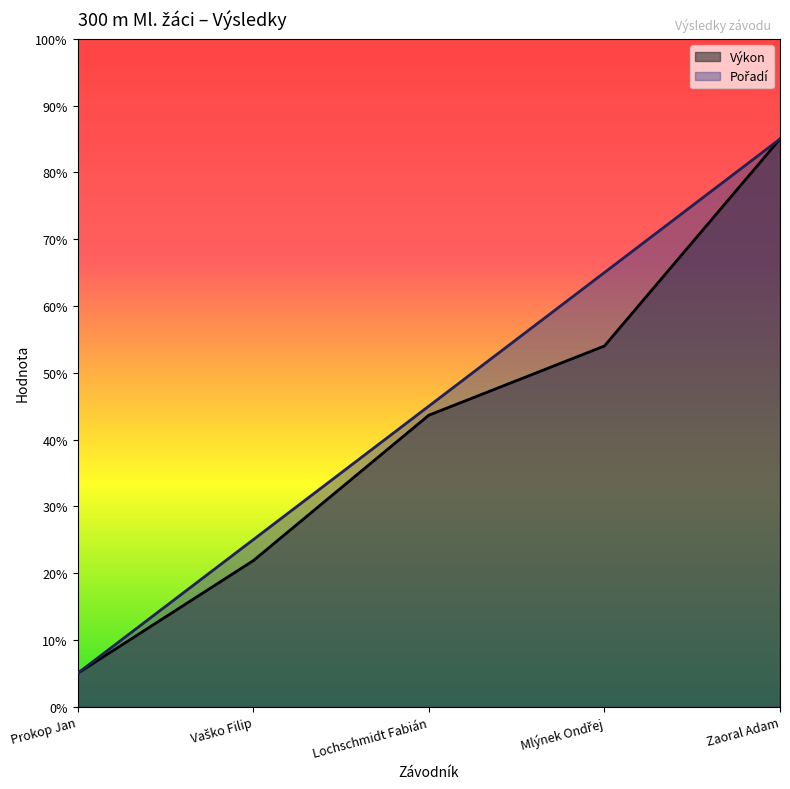

What is the sum of all Pořadí values?

225.0